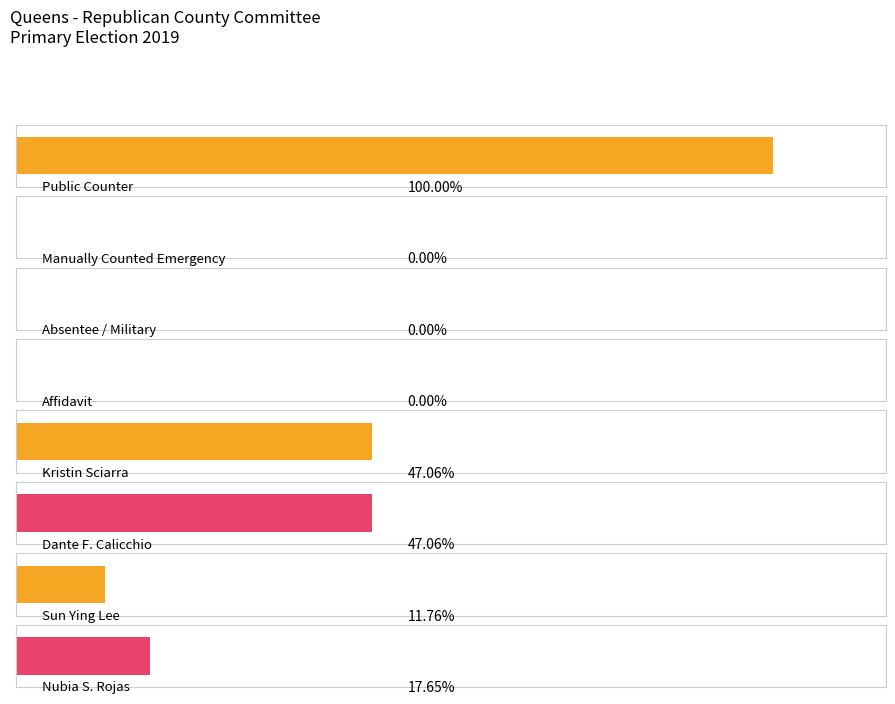

Rank the series by their maximum value, from lowest to highest.

Manually Counted Emergency, Absentee / Military, Affidavit, Public Counter